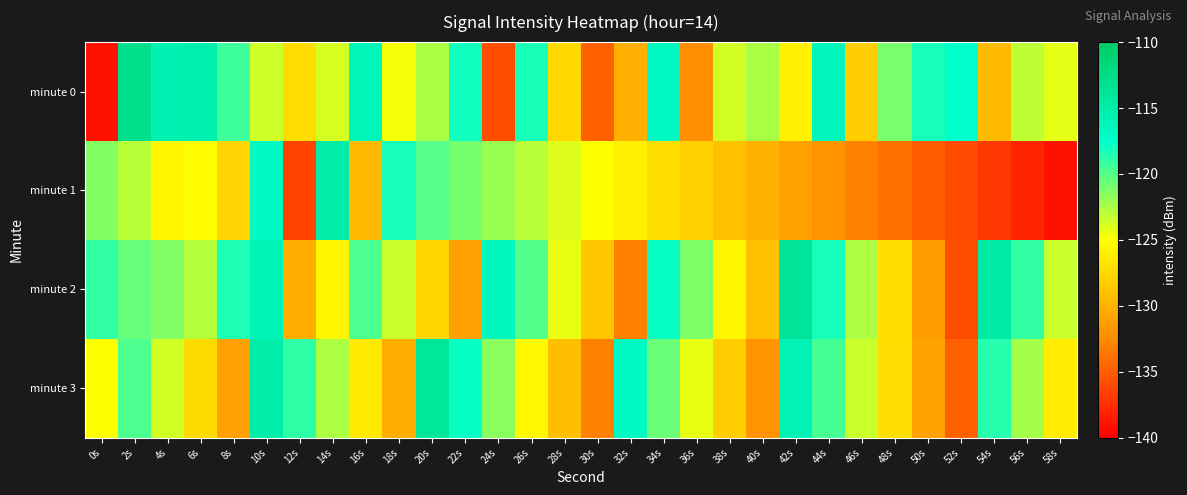

Reading left to right, transcribe all the data shown in this chart.

minute 0: 0s=-139.0	2s=-112.9	4s=-115.6	6s=-115.5	8s=-119.3	10s=-123.6	12s=-127.1	14s=-123.8	16s=-116.2	18s=-124.7	20s=-122.4	22s=-118.0	24s=-135.8	26s=-118.3	28s=-127.5	30s=-134.8	32s=-130.1	34s=-116.7	36s=-132.4	38s=-123.6	40s=-122.5	42s=-125.9	44s=-116.2	46s=-128.2	48s=-121.1	50s=-118.1	52s=-117.6	54s=-129.4	56s=-123.1	58s=-124.3
minute 1: 0s=-121.5	2s=-122.9	4s=-125.5	6s=-125.1	8s=-127.8	10s=-116.9	12s=-136.3	14s=-114.8	16s=-129.7	18s=-118.2	20s=-120.0	22s=-121.0	24s=-122.0	26s=-123.0	28s=-124.0	30s=-125.0	32s=-126.0	34s=-127.0	36s=-128.0	38s=-129.0	40s=-130.0	42s=-131.0	44s=-132.0	46s=-133.0	48s=-134.0	50s=-135.0	52s=-136.0	54s=-137.0	56s=-138.0	58s=-139.0
minute 2: 0s=-119.0	2s=-120.5	4s=-121.3	6s=-122.8	8s=-118.4	10s=-115.9	12s=-130.2	14s=-125.7	16s=-119.8	18s=-123.4	20s=-127.6	22s=-131.2	24s=-116.5	26s=-119.9	28s=-124.3	30s=-128.7	32s=-133.1	34s=-117.8	36s=-121.2	38s=-125.6	40s=-129.0	42s=-113.8	44s=-118.2	46s=-122.6	48s=-127.0	50s=-131.4	52s=-135.8	54s=-114.6	56s=-119.0	58s=-123.4
minute 3: 0s=-125.0	2s=-119.8	4s=-123.6	6s=-127.4	8s=-131.2	10s=-115.0	12s=-118.8	14s=-122.6	16s=-126.4	18s=-130.2	20s=-114.0	22s=-117.8	24s=-121.6	26s=-125.4	28s=-129.2	30s=-133.0	32s=-116.8	34s=-120.6	36s=-124.4	38s=-128.2	40s=-132.0	42s=-115.8	44s=-119.6	46s=-123.4	48s=-127.2	50s=-131.0	52s=-134.8	54s=-118.6	56s=-122.4	58s=-126.2